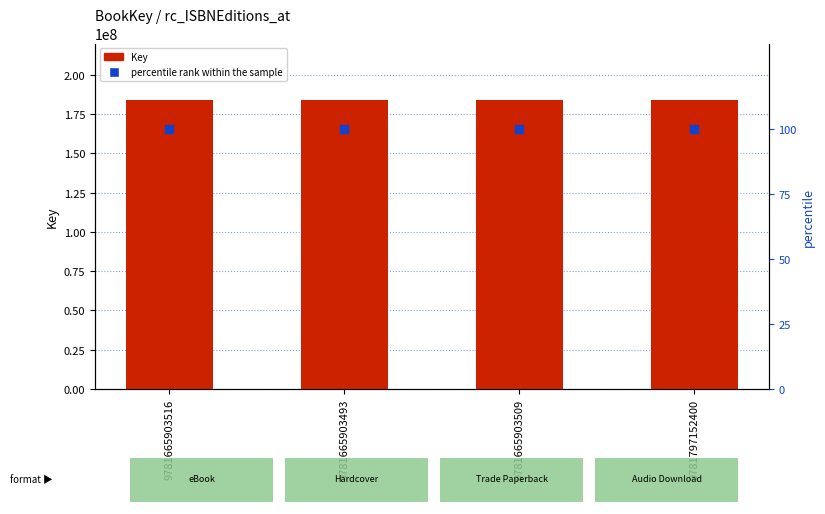

What is the total value across all series at 9781665903509?

184110544